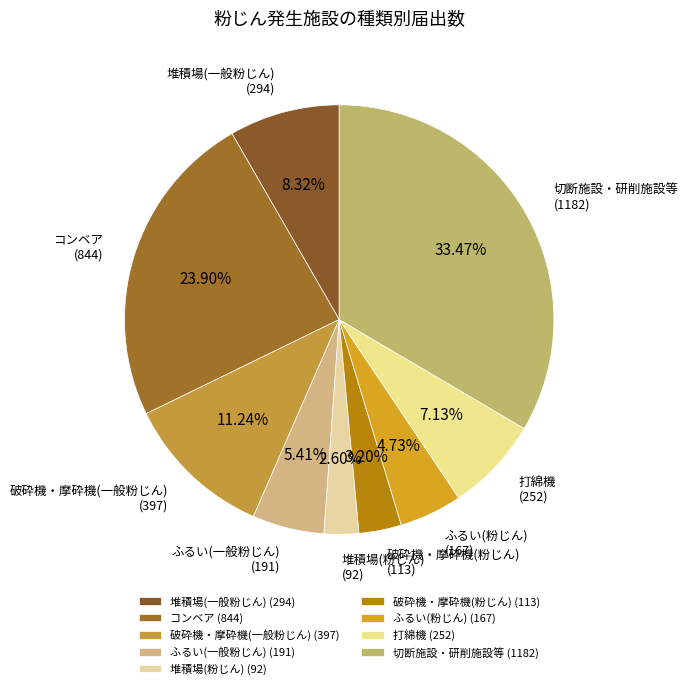

Does any single category account for the majority?

No